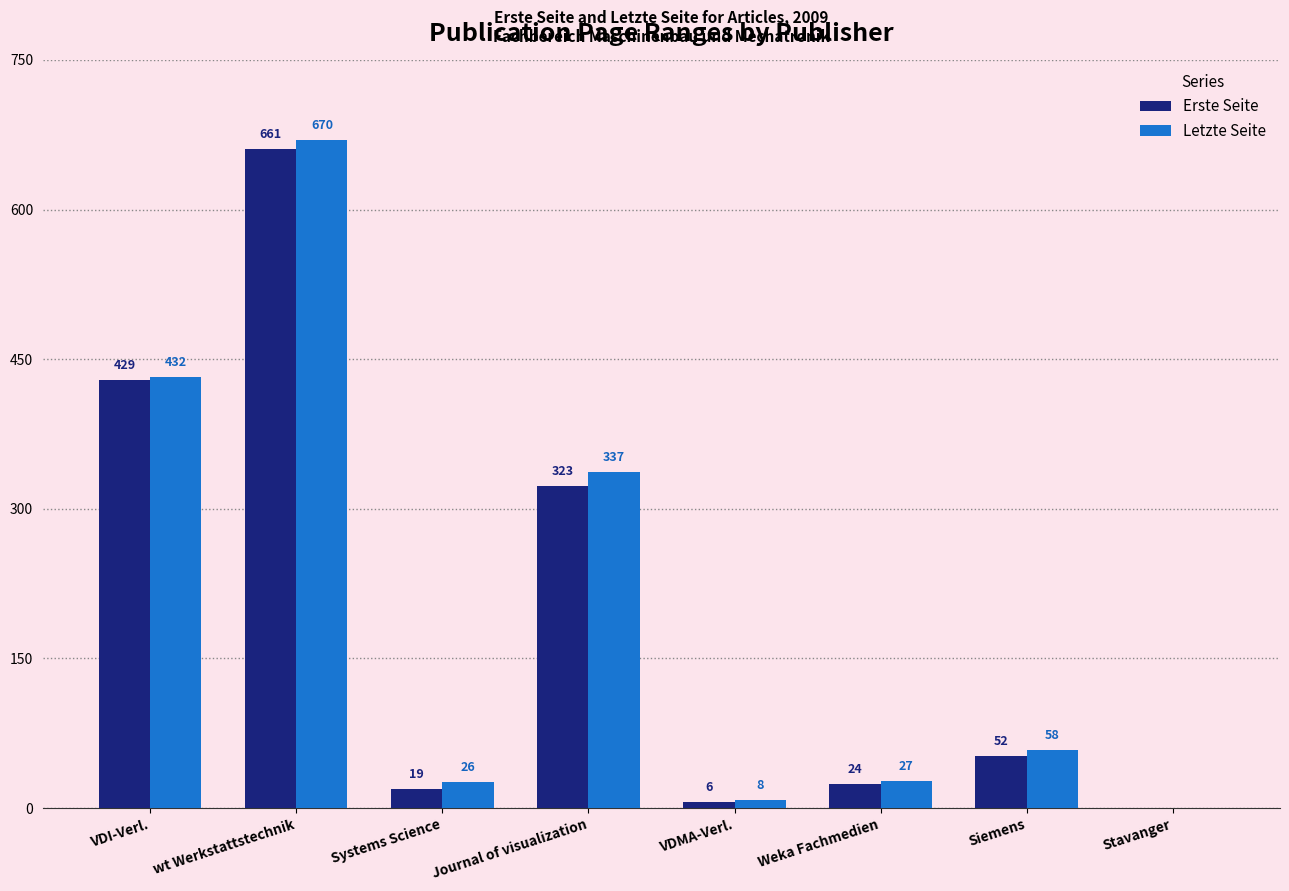

Which category has the highest value across all series?

wt Werkstattstechnik